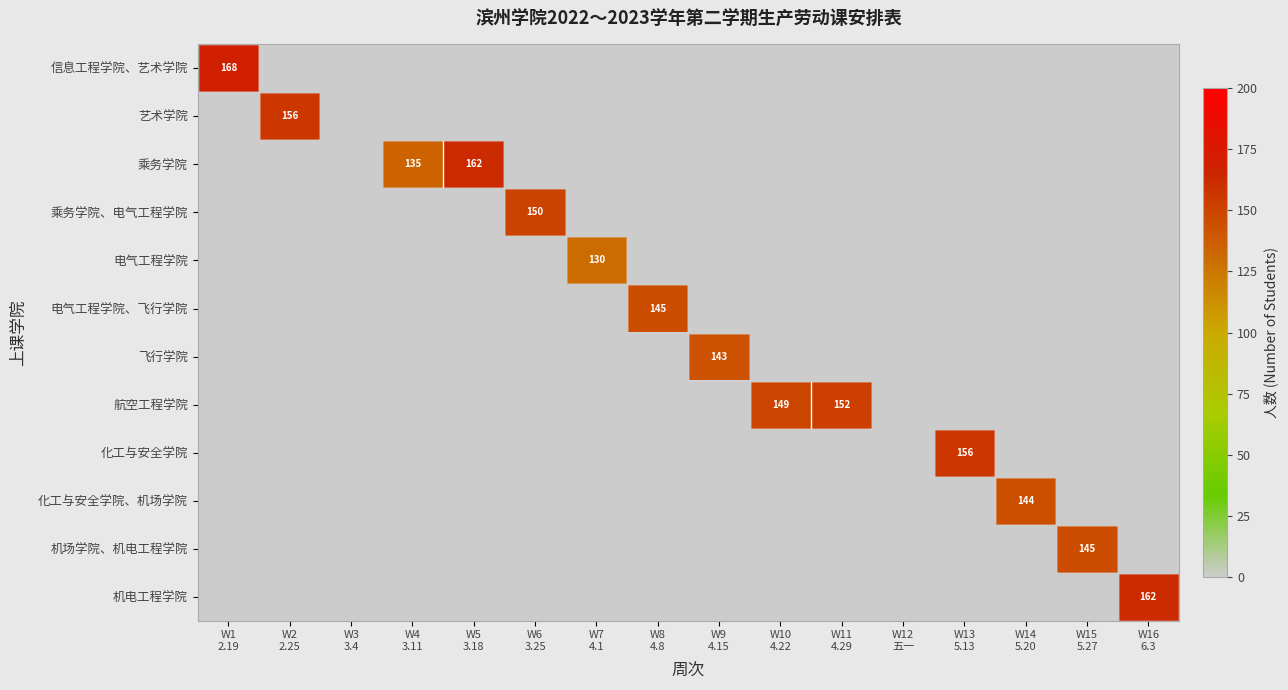

At how many categories does at least one series exceed 141?

12